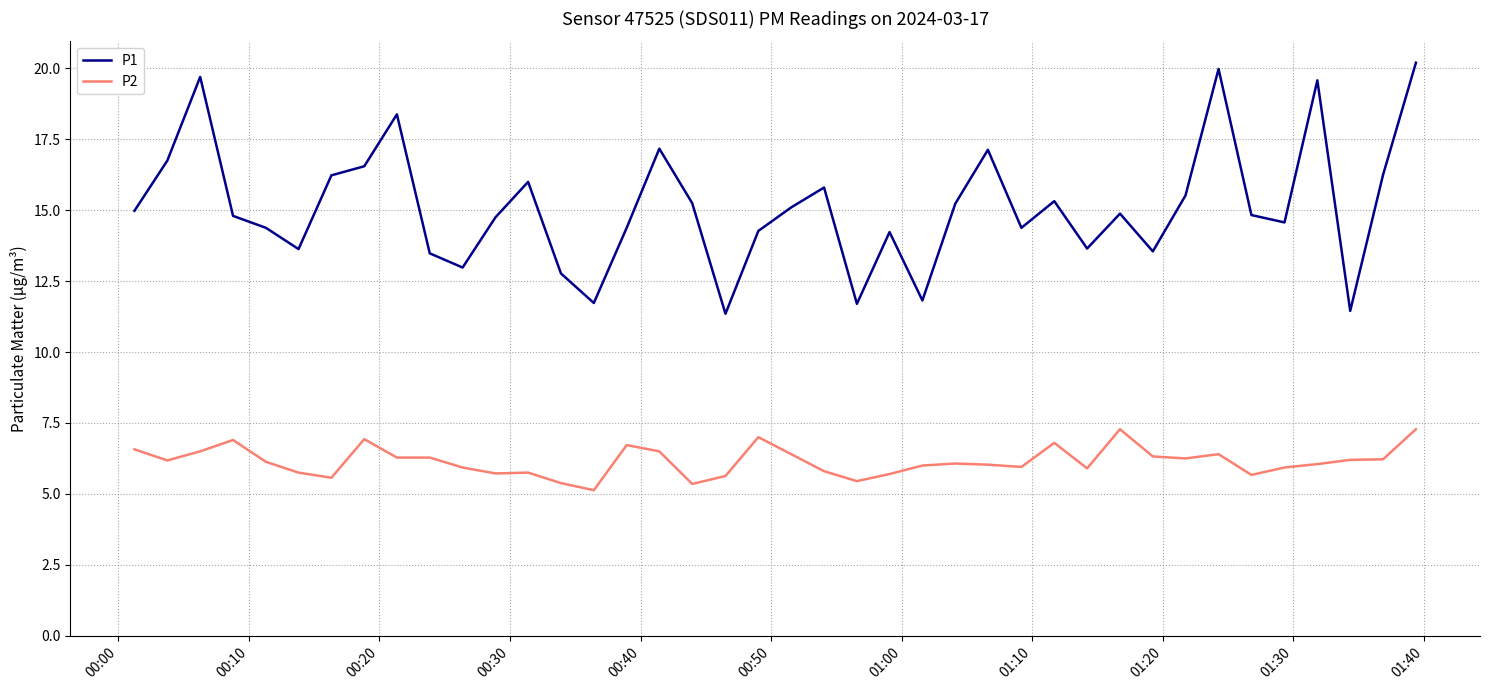

List the series in order of their peak value, lowest first.

P2, P1